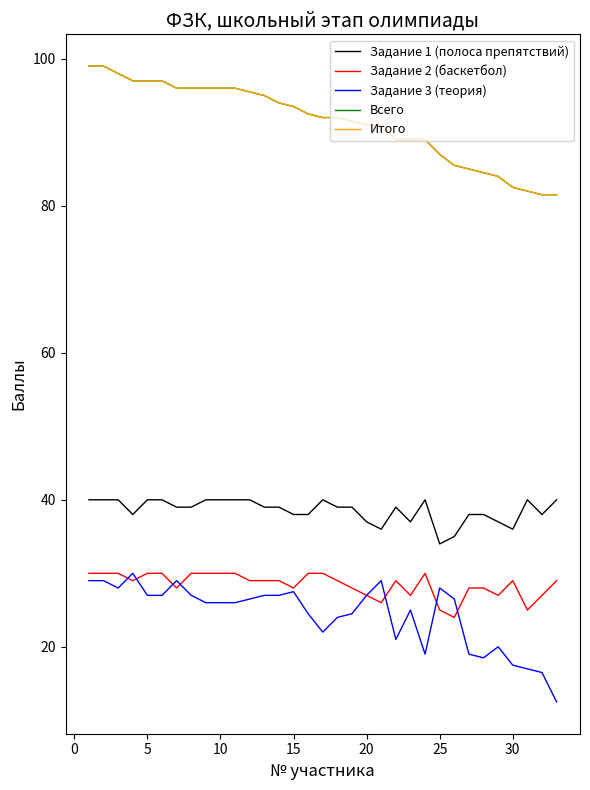

True or false: Задание 3 (теория) and Задание 1 (полоса препятствий) cross at least once.

False